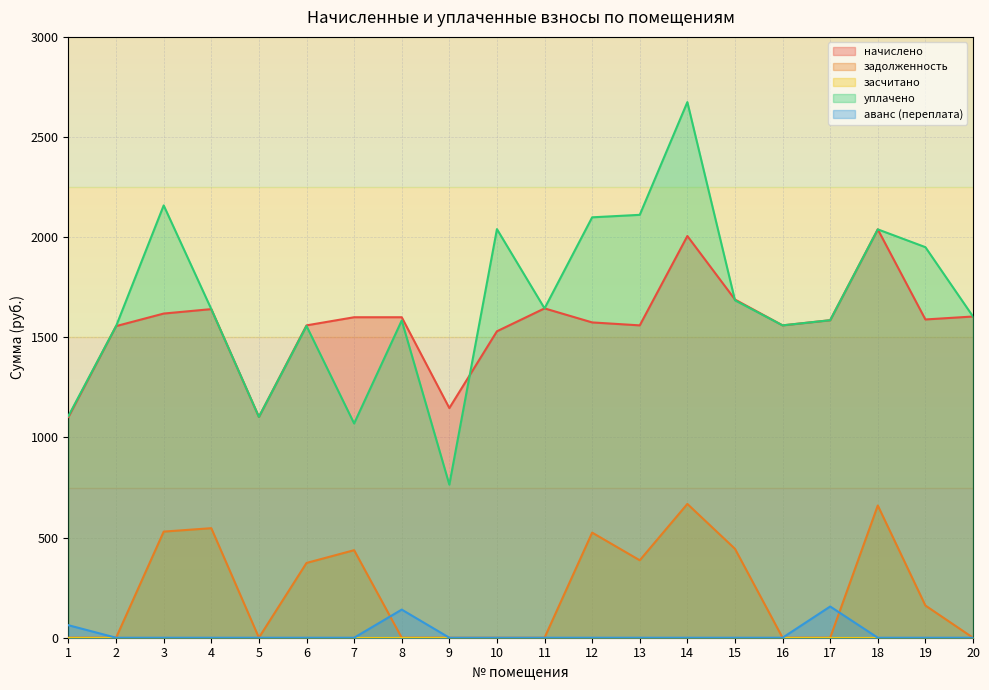

Does the chart display data point markers on the line(s)?

No